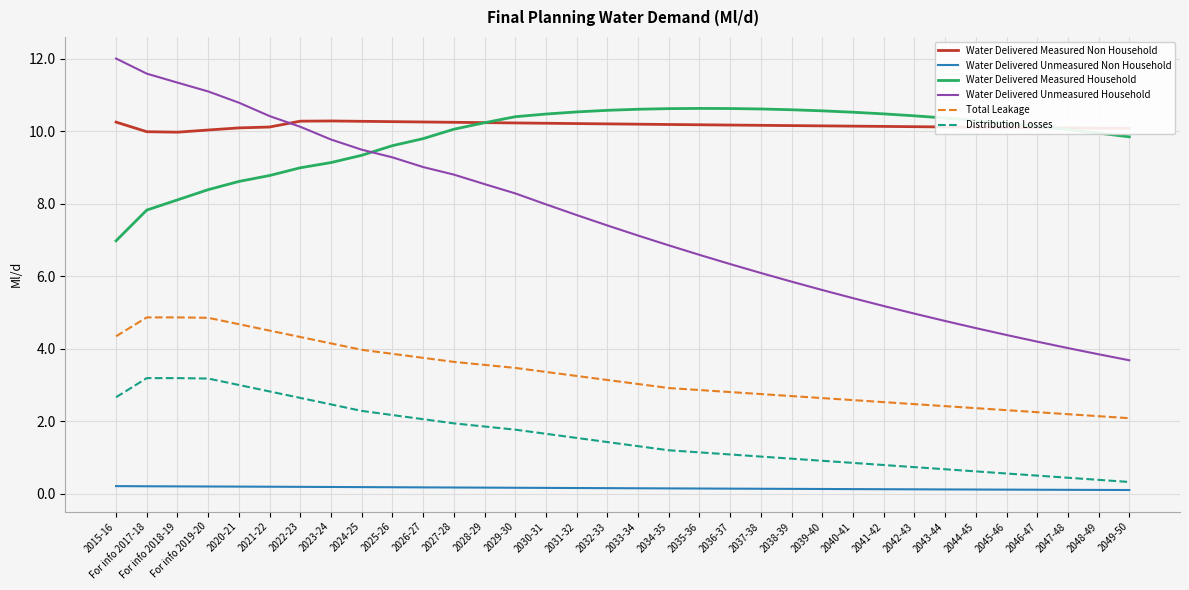

What is the lowest value of the Distribution Losses series?

0.3